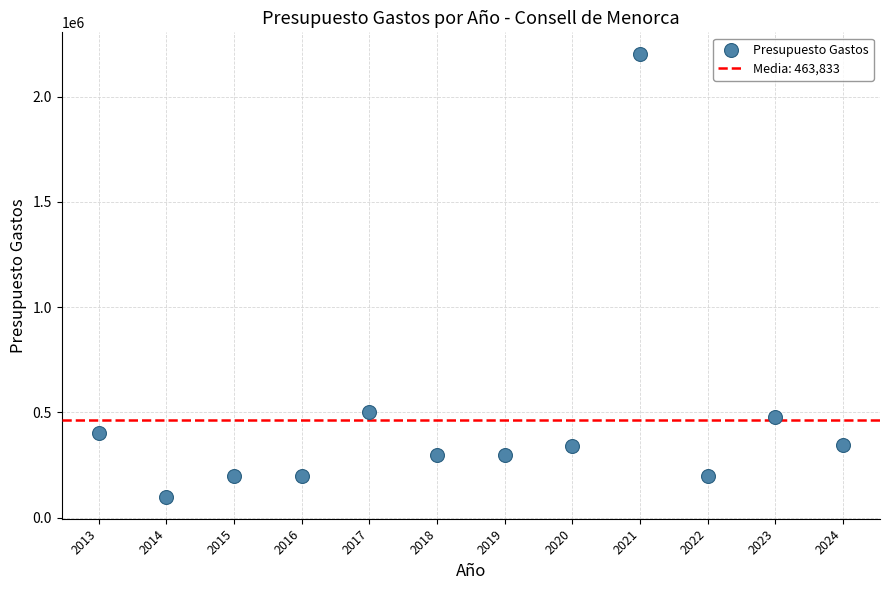

What is the range of X values (max minus min)?

11